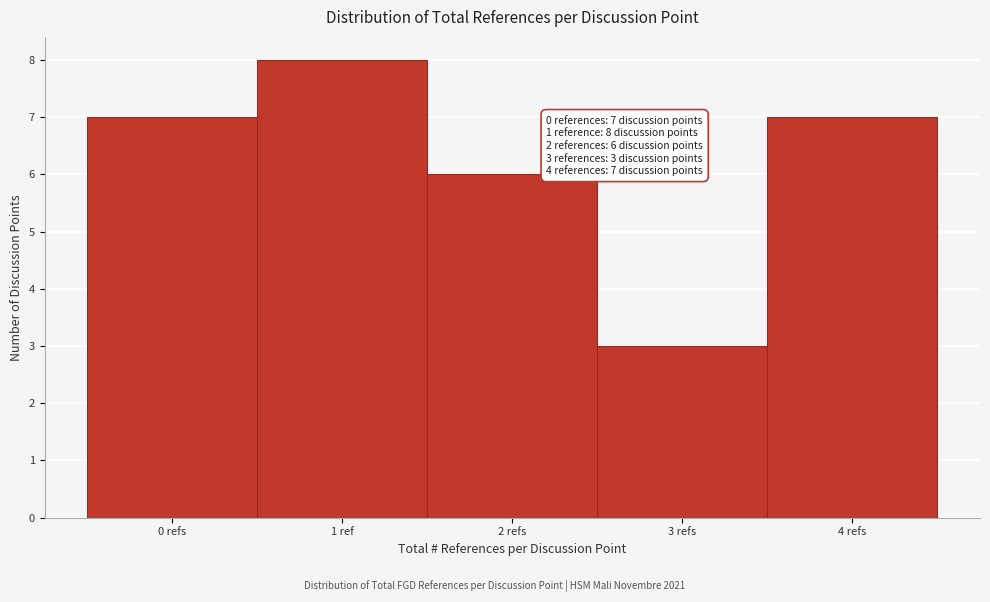

Reading right to left, what are all the values shown in this chart?

7	3	6	8	7